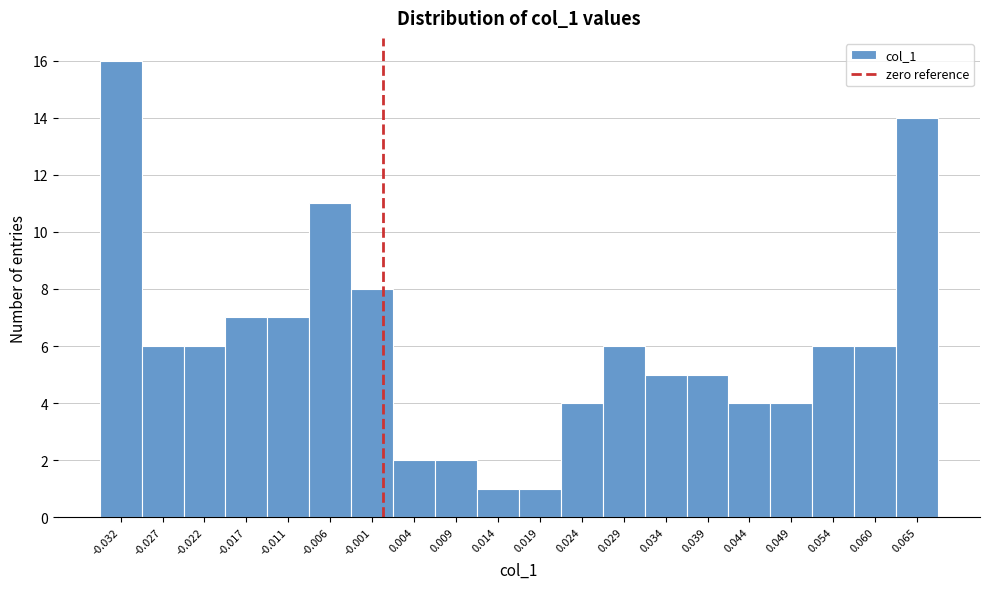

Reading left to right, transcribe this chart: for each bar, give the range it covers on the x-axis and its height. Neither the bar edges nor the heights are printed on the chart, so give them approximately, as read against the axes.

-0.034 to -0.029: 16
-0.029 to -0.024: 6
-0.024 to -0.019: 6
-0.019 to -0.014: 7
-0.014 to -0.009: 7
-0.009 to -0.004: 11
-0.004 to 0.001: 8
0.001 to 0.006: 2
0.006 to 0.011: 2
0.011 to 0.016: 1
0.016 to 0.022: 1
0.022 to 0.027: 4
0.027 to 0.032: 6
0.032 to 0.037: 5
0.037 to 0.042: 5
0.042 to 0.047: 4
0.047 to 0.052: 4
0.052 to 0.057: 6
0.057 to 0.062: 6
0.062 to 0.067: 14